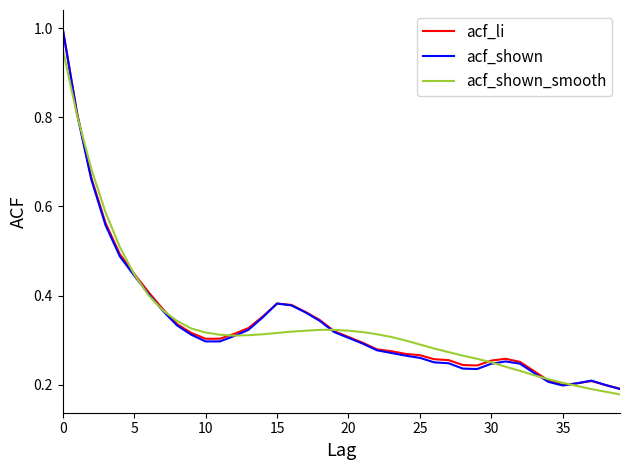

True or false: acf_shown_smooth has more than 1 interior local peaks.

False